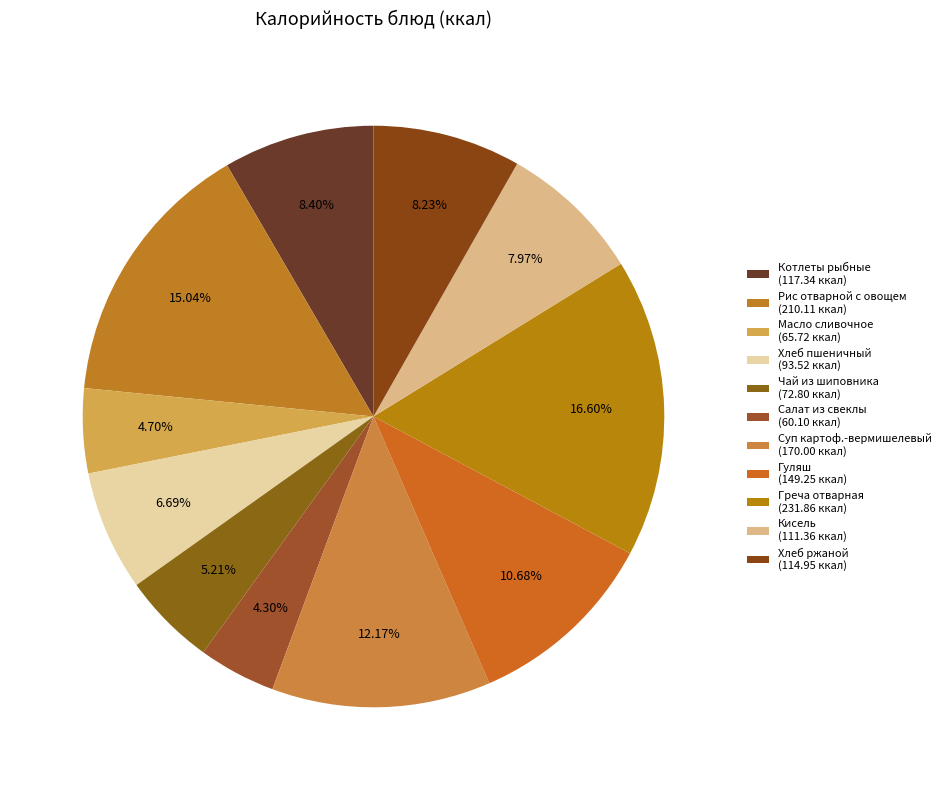

Does any single category account for the majority?

No